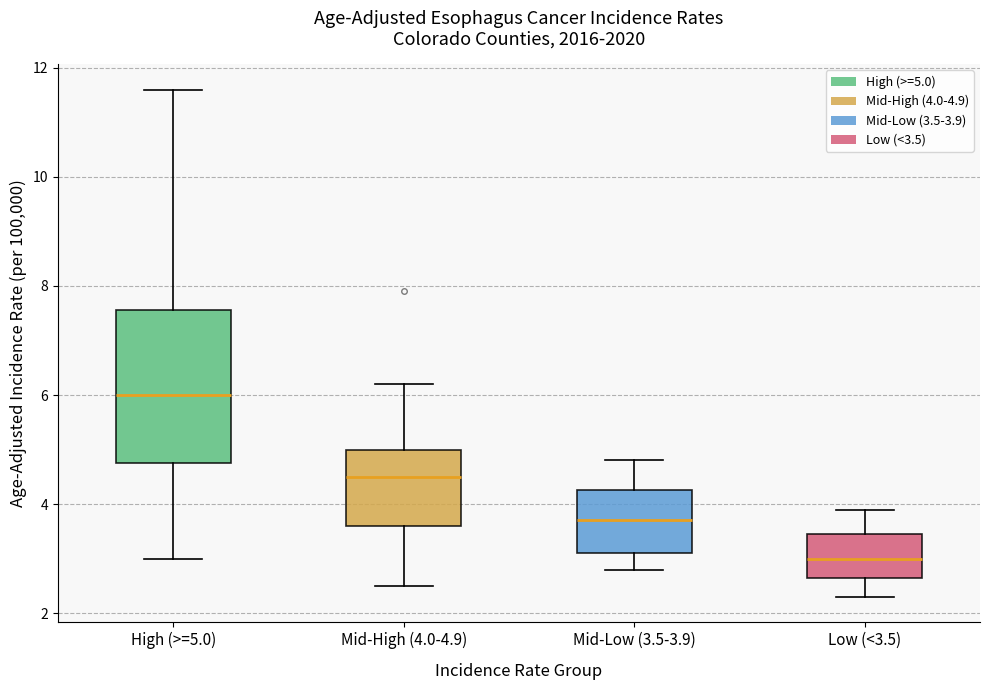

Comparing the boxes themselves (not the whiskers), which one is the tallest?

High (>=5.0)